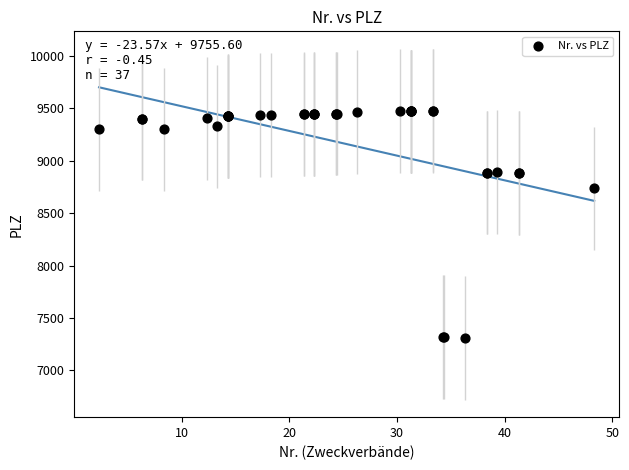

What Y value in the scatter plot is closest to 8394?

8737